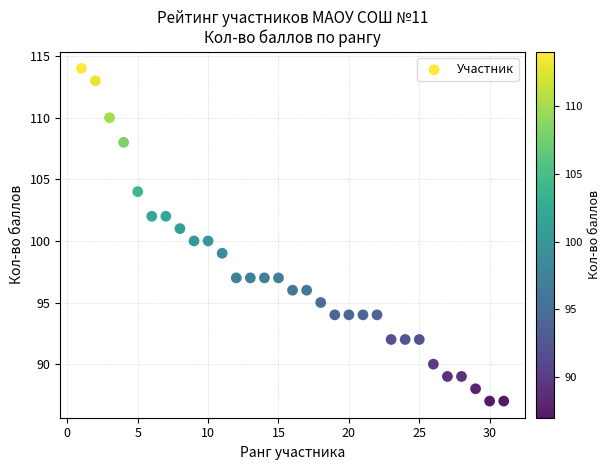

What is the range of Y values (max minus min)?

27